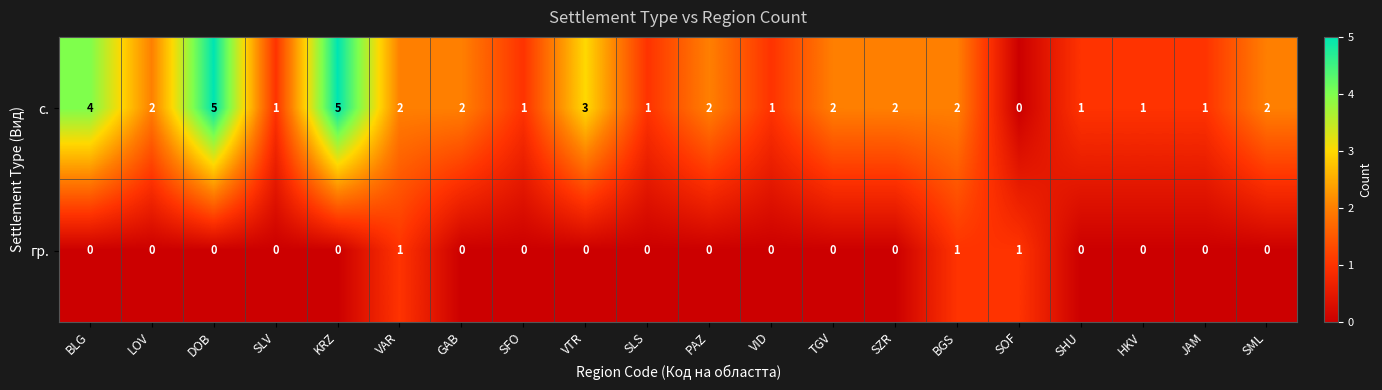

Which series has the widest spread of values?

с.